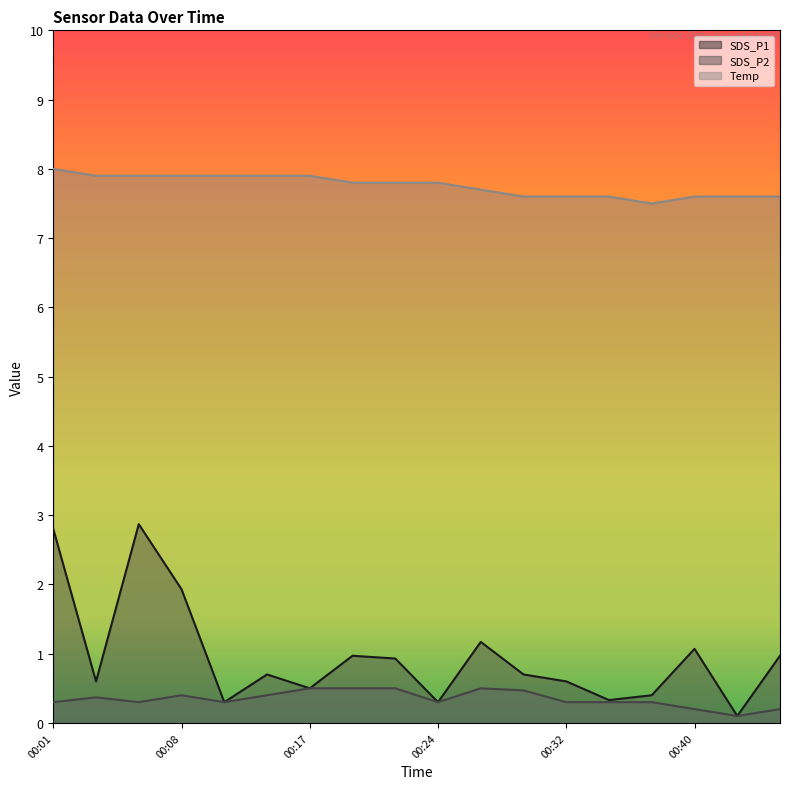

What is the value of the Temp point at the 9th from the left?

7.8